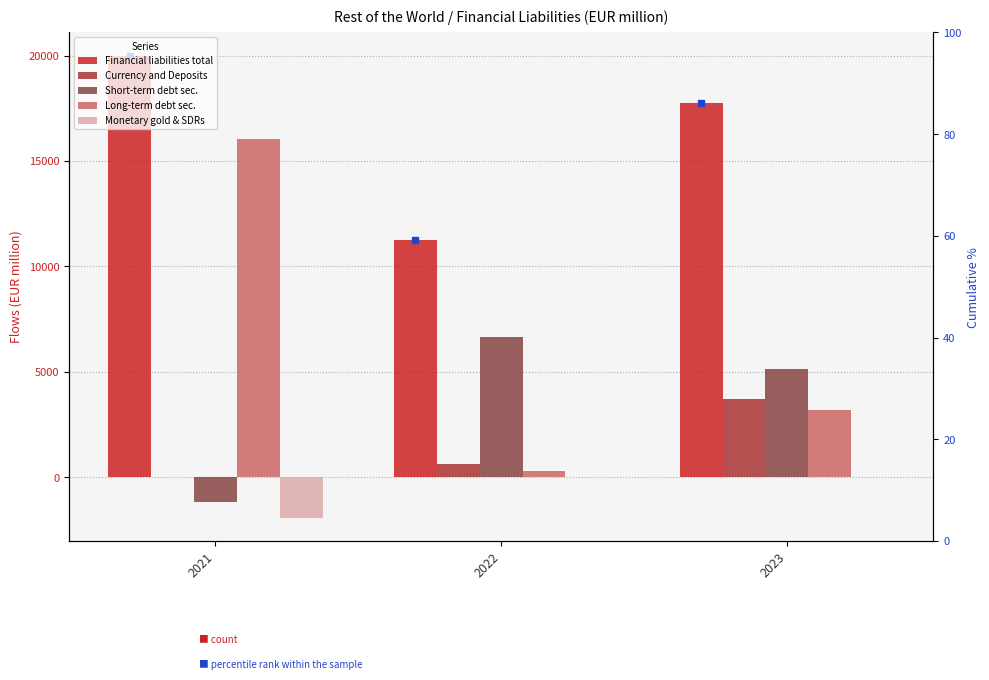

List the labels in order of Monetary gold & SDRs value, smallest first.

2021, 2022, 2023